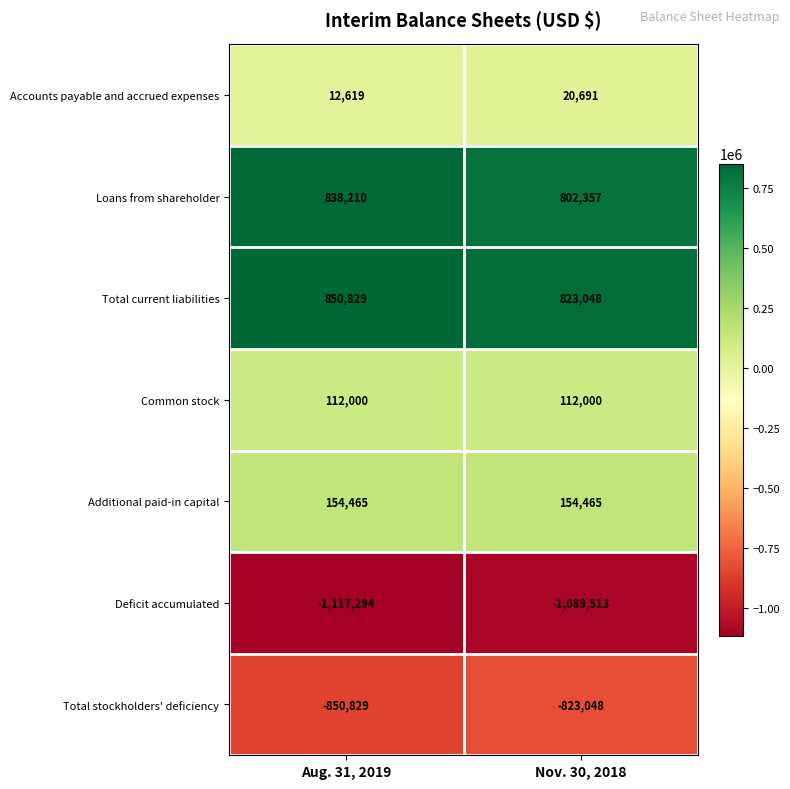

The Total current liabilities series shows 823048 at Nov. 30, 2018. True or false?

True